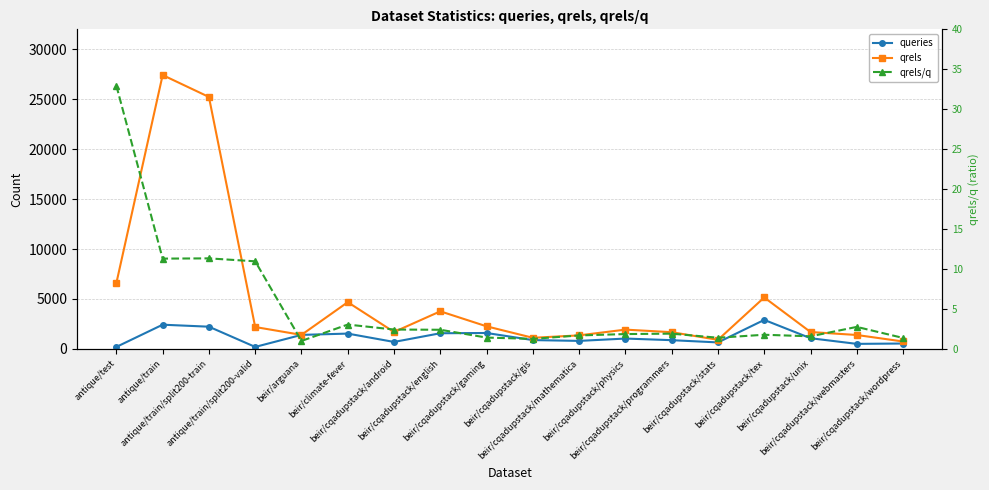

Reading left to right, what are all the values shown in this chart?

queries: antique/test=200.0	antique/train=2426.0	antique/train/split200-train=2226.0	antique/train/split200-valid=200.0	beir/arguana=1406.0	beir/climate-fever=1535.0	beir/cqadupstack/android=699.0	beir/cqadupstack/english=1570.0	beir/cqadupstack/gaming=1595.0	beir/cqadupstack/gis=885.0	beir/cqadupstack/mathematica=804.0	beir/cqadupstack/physics=1039.0	beir/cqadupstack/programmers=876.0	beir/cqadupstack/stats=652.0	beir/cqadupstack/tex=2906.0	beir/cqadupstack/unix=1072.0	beir/cqadupstack/webmasters=506.0	beir/cqadupstack/wordpress=541.0
qrels: antique/test=6589.0	antique/train=27422.0	antique/train/split200-train=25229.0	antique/train/split200-valid=2193.0	beir/arguana=1406.0	beir/climate-fever=4681.0	beir/cqadupstack/android=1696.0	beir/cqadupstack/english=3765.0	beir/cqadupstack/gaming=2263.0	beir/cqadupstack/gis=1114.0	beir/cqadupstack/mathematica=1358.0	beir/cqadupstack/physics=1933.0	beir/cqadupstack/programmers=1675.0	beir/cqadupstack/stats=913.0	beir/cqadupstack/tex=5154.0	beir/cqadupstack/unix=1693.0	beir/cqadupstack/webmasters=1395.0	beir/cqadupstack/wordpress=744.0
qrels/q: antique/test=32.9	antique/train=11.3	antique/train/split200-train=11.3	antique/train/split200-valid=11.0	beir/arguana=1.0	beir/climate-fever=3.0	beir/cqadupstack/android=2.4	beir/cqadupstack/english=2.4	beir/cqadupstack/gaming=1.4	beir/cqadupstack/gis=1.3	beir/cqadupstack/mathematica=1.7	beir/cqadupstack/physics=1.9	beir/cqadupstack/programmers=1.9	beir/cqadupstack/stats=1.4	beir/cqadupstack/tex=1.8	beir/cqadupstack/unix=1.6	beir/cqadupstack/webmasters=2.8	beir/cqadupstack/wordpress=1.4